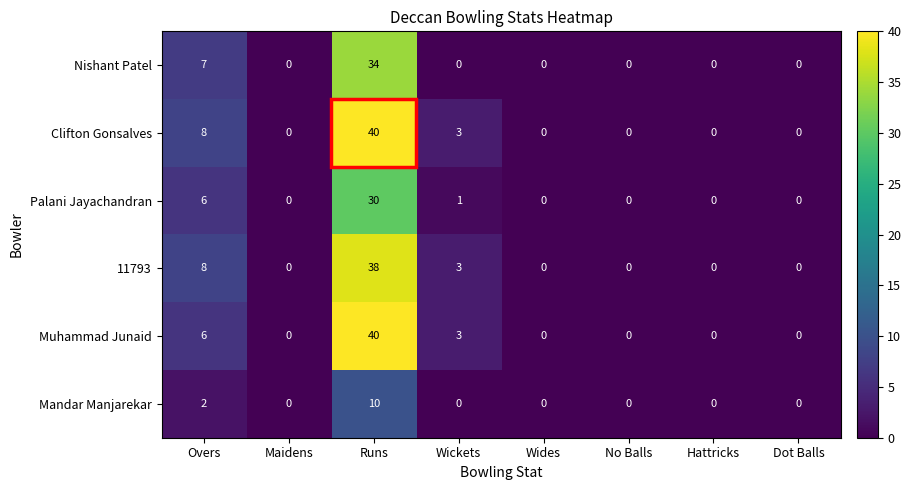

At which category is the sum across all series the highest?

Runs